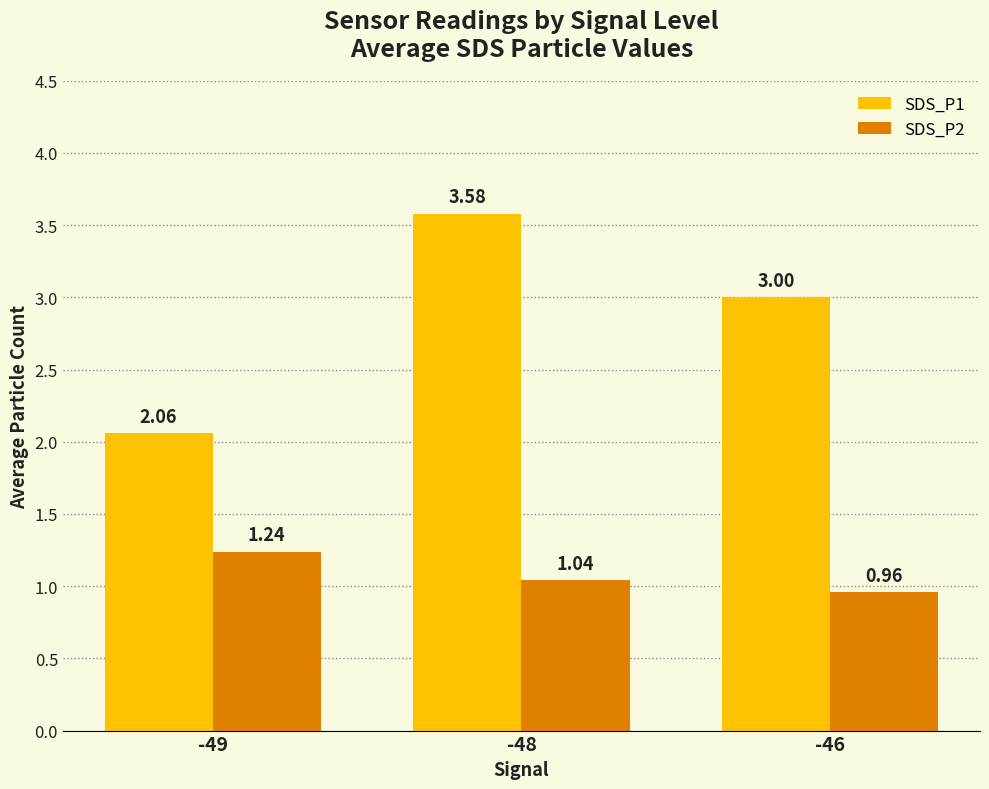

Where does the SDS_P1 series first go above 3?

-48